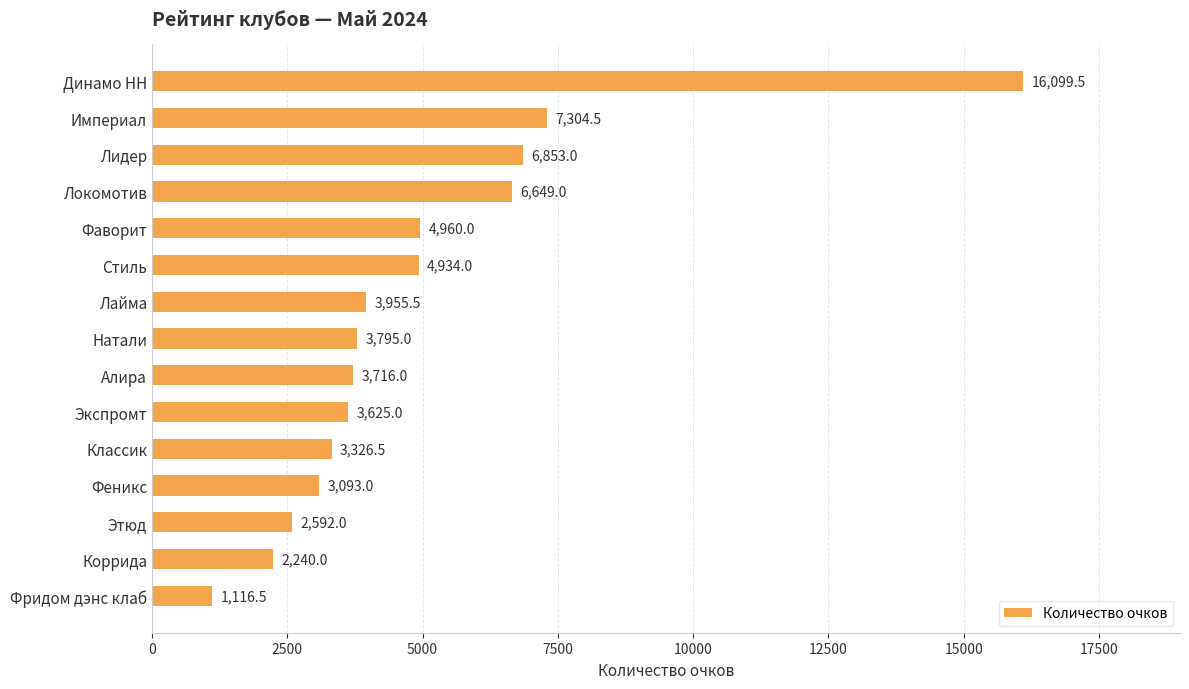

The chart shows a value of 1231.5 at Коррида. True or false?

False